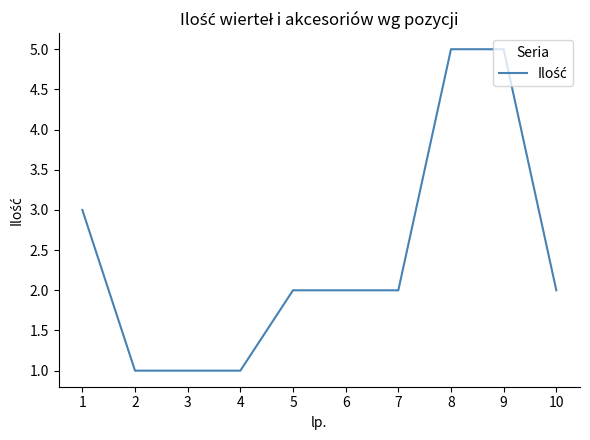

The chart shows a value of 3 at 1. True or false?

True